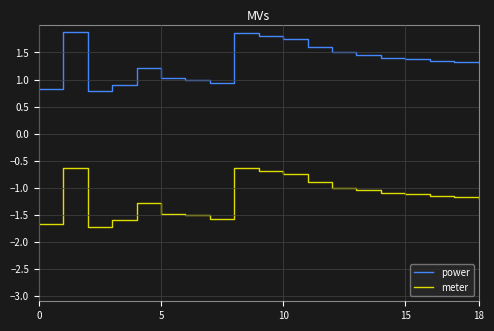

What is the highest value of the meter series?

-0.6